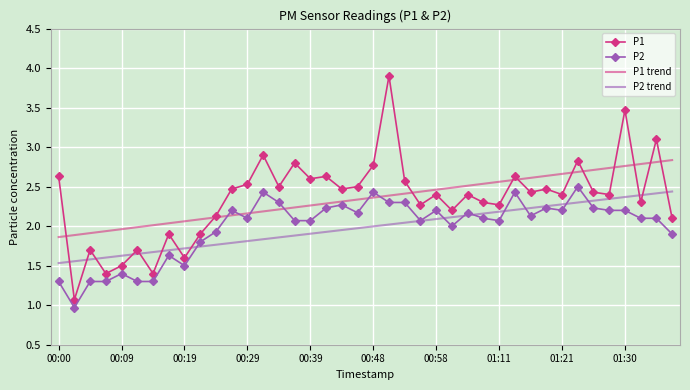

What is the maximum value shown in the chart?

3.9